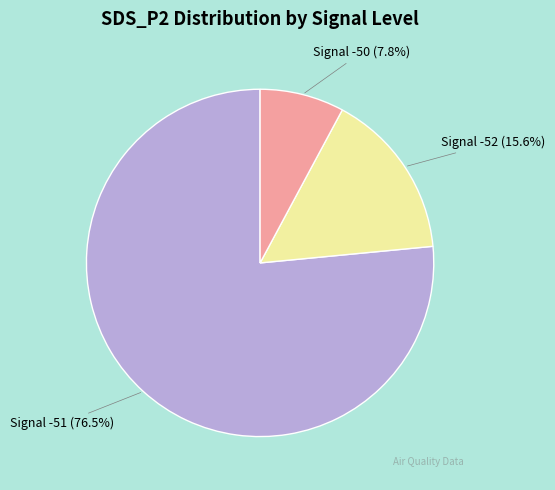

Which slice is the smallest?

Signal -50